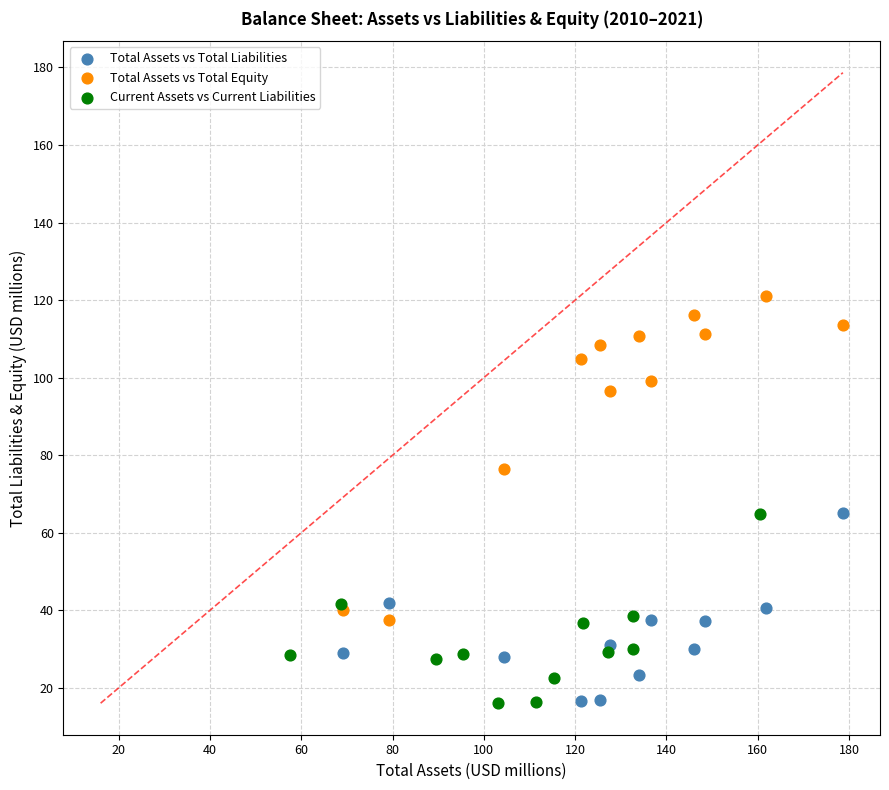

What are all the series names shown in the legend?

Total Assets vs Total Liabilities, Total Assets vs Total Equity, Current Assets vs Current Liabilities